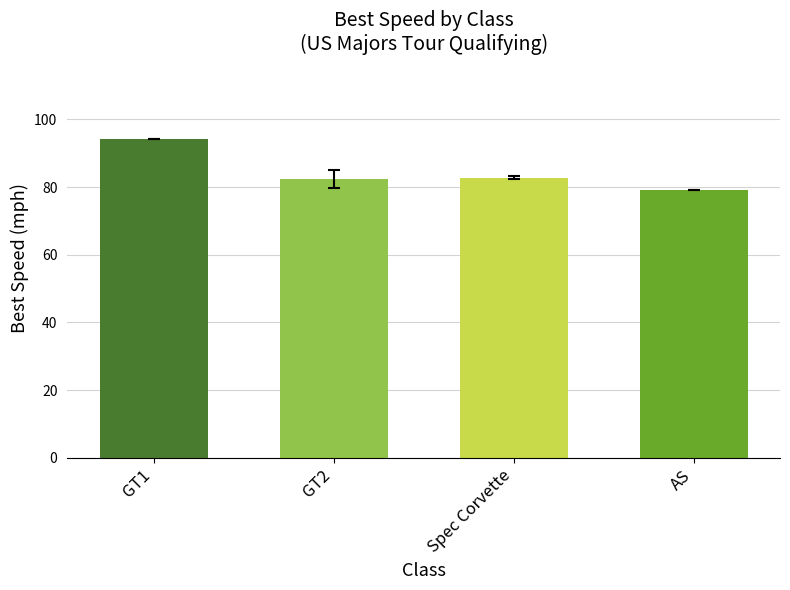

The value of Total Distance at Christopher Qualls is 4.7. True or false?

False